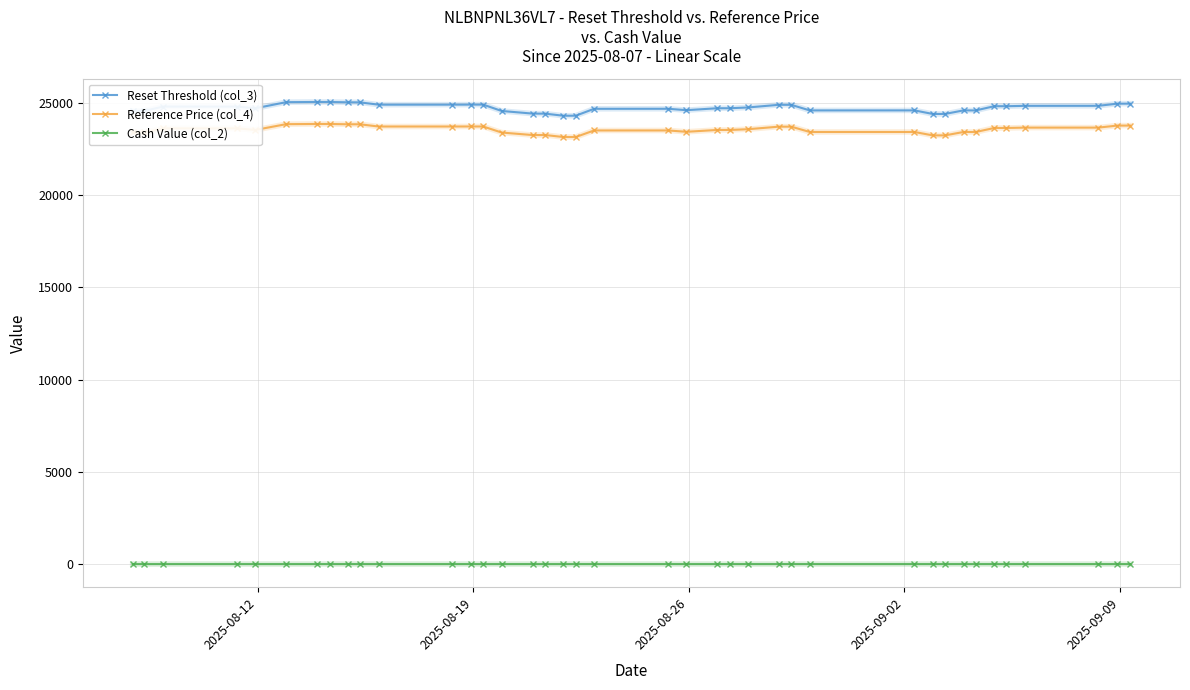

How many values in the Reference Price (col_4) series are below 23565?

19